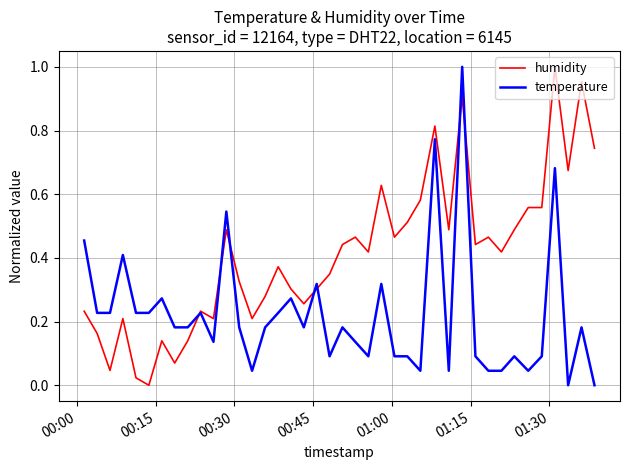

How many lines are shown in the chart?

2